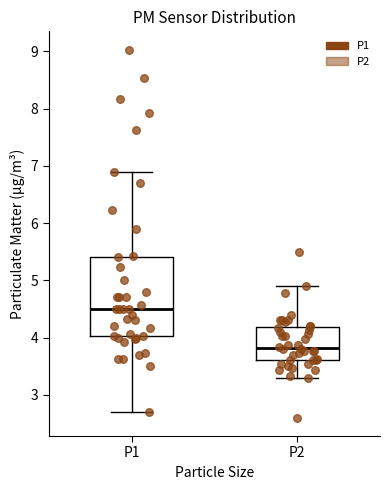

Reading left to right, transcribe this box plot: for each box, give where its median line is, the range the box spans, and where its two whiskers end, as read against the y-axis. The values are not printed on the chart, so give them approximately, as read against the axis.

P1: median 4.5, box 4.0 to 5.4, whiskers 2.7 to 6.9
P2: median 3.8, box 3.6 to 4.2, whiskers 3.3 to 4.9